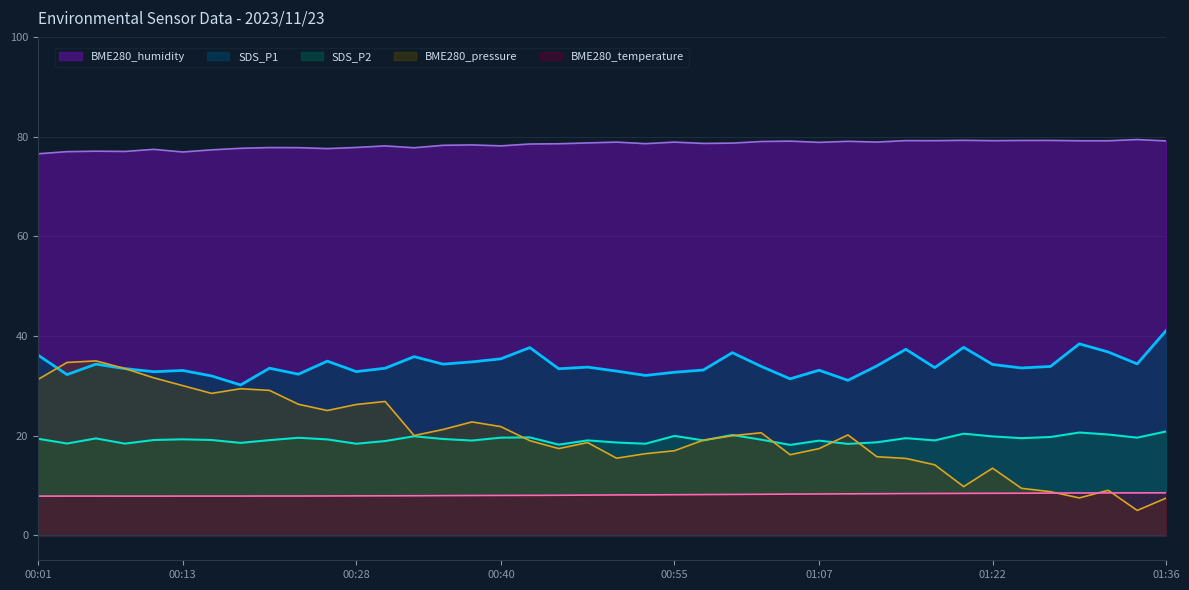

Which series has the largest total across all categories?

BME280_humidity